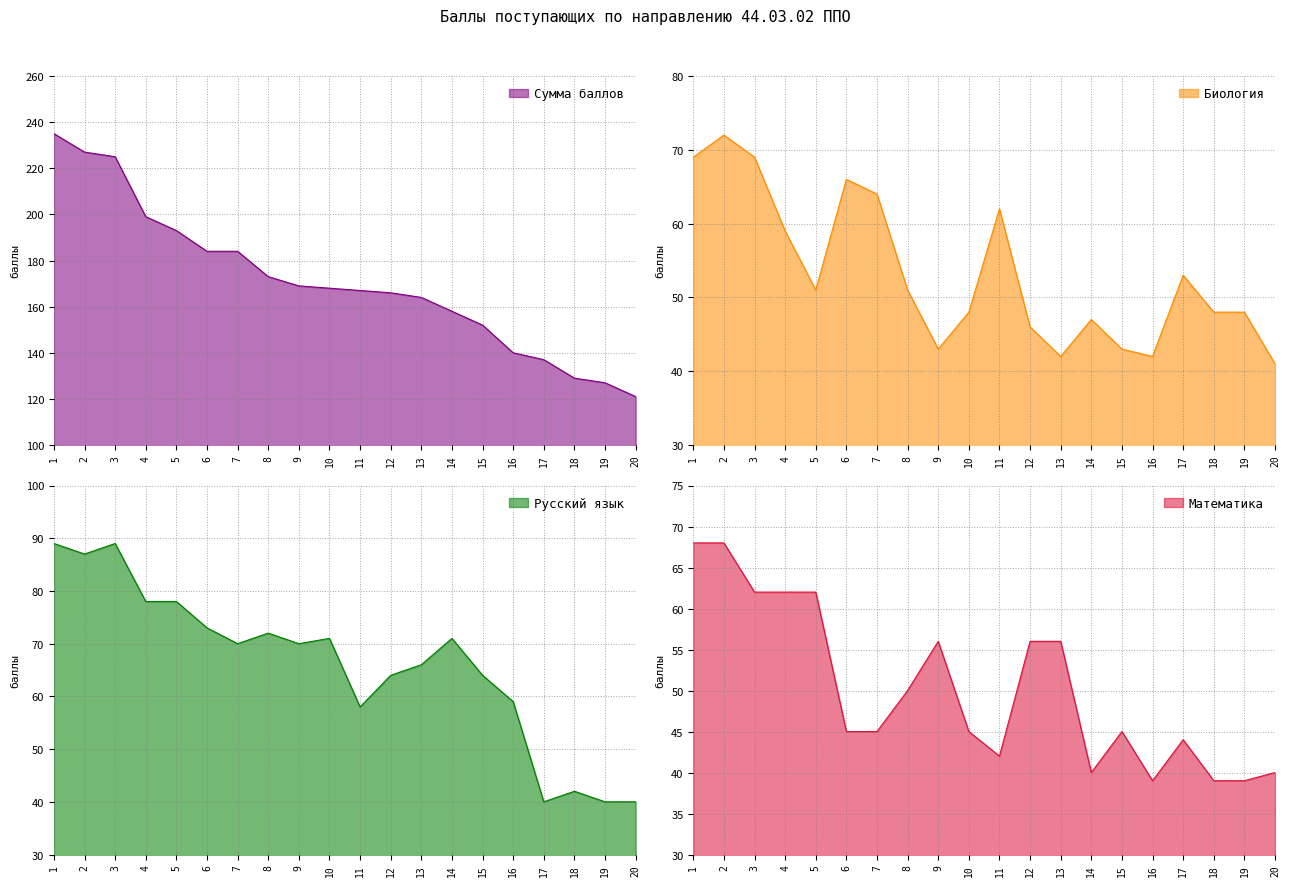

True or false: Русский язык has more than 2 points higher than both neighbors.

True